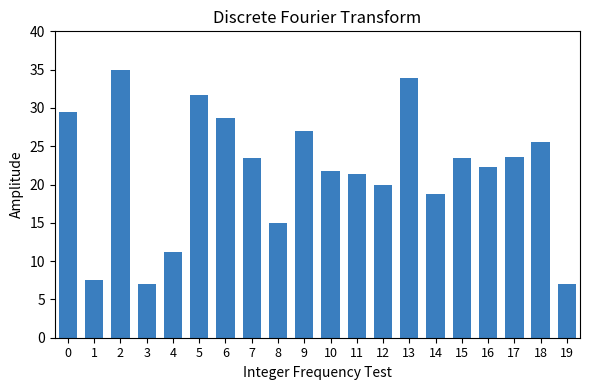

What is the value of the 14th bar from the left?

33.9